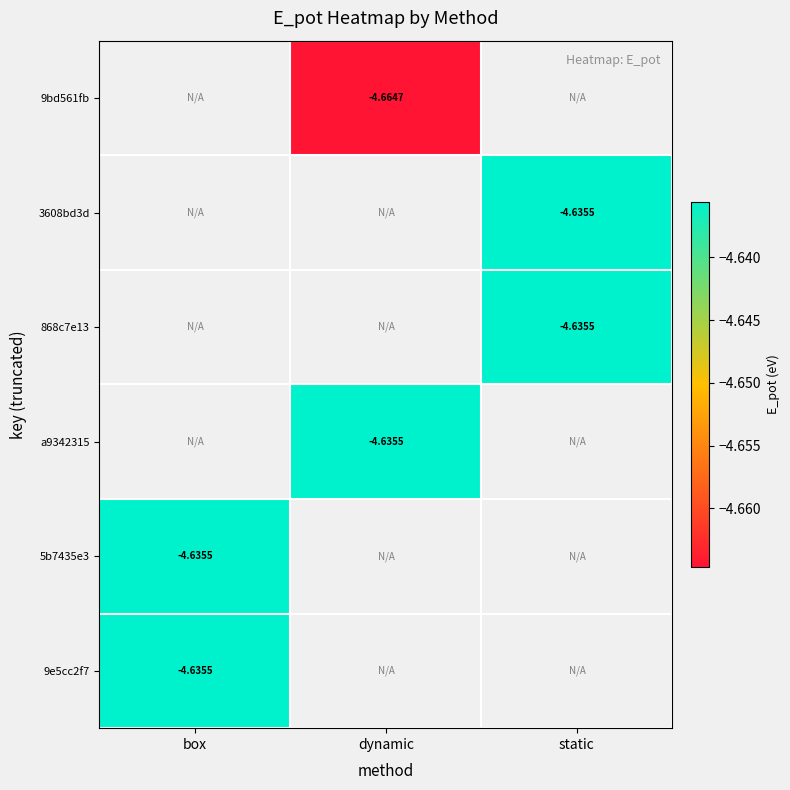

Which has a higher value, static or box?

box